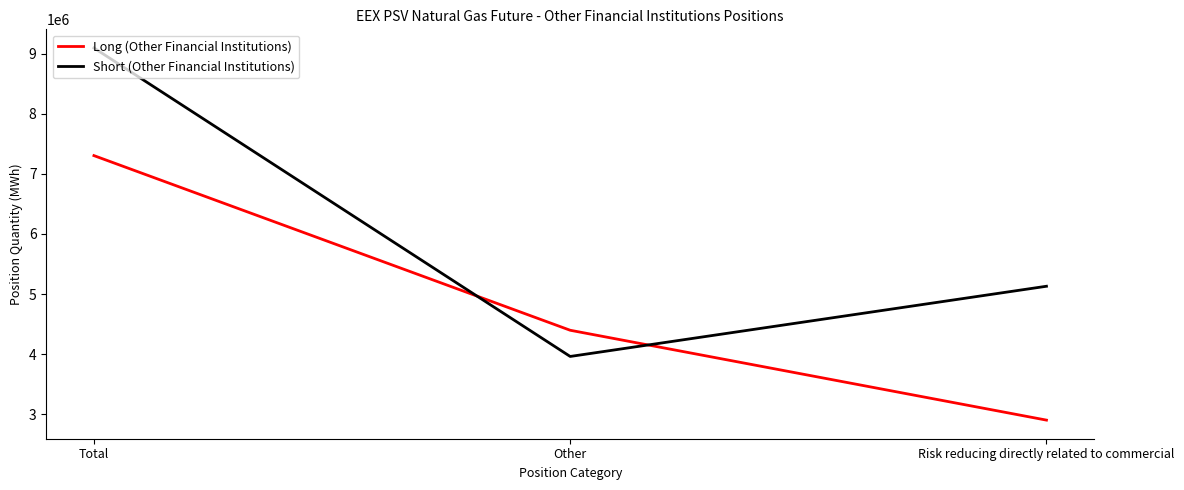

List the series in order of their overall mean, highest first.

Short (Other Financial Institutions), Long (Other Financial Institutions)